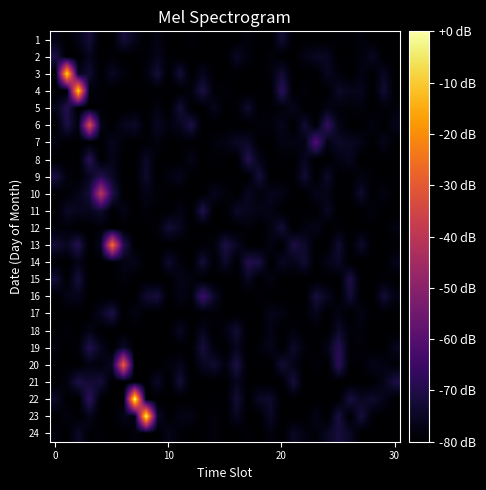

Reading left to right, transcribe all the data shown in this chart.

1: -77.5	-80.0	-76.8	-72.4	-80.0	-80.0	-72.1	-76.2	-80.0	-77.3	-80.0	-80.0	-78.8	-80.0	-80.0	-80.0	-80.0	-78.4	-80.0	-80.0	-72.7	-80.0	-79.7	-80.0	-80.0	-79.4	-80.0	-78.1	-80.0	-80.0	-80.0
2: -70.7	-80.0	-80.0	-75.9	-80.0	-79.0	-80.0	-80.0	-79.0	-76.3	-79.1	-80.0	-80.0	-80.0	-80.0	-80.0	-74.7	-78.3	-80.0	-78.4	-80.0	-80.0	-76.9	-74.8	-75.3	-80.0	-80.0	-78.3	-75.1	-80.0	-80.0
3: -80.0	-6.5	-75.9	-73.2	-80.0	-75.0	-78.2	-80.0	-78.2	-72.3	-80.0	-72.2	-80.0	-75.9	-79.6	-80.0	-79.5	-80.0	-80.0	-78.2	-72.6	-80.0	-80.0	-80.0	-75.4	-78.4	-80.0	-77.4	-79.5	-75.2	-80.0
4: -80.0	-80.0	-7.9	-78.5	-78.7	-80.0	-80.0	-80.0	-80.0	-80.0	-80.0	-80.0	-78.0	-70.6	-79.1	-78.7	-80.0	-80.0	-80.0	-79.7	-67.7	-80.0	-78.5	-80.0	-80.0	-74.3	-76.2	-76.0	-80.0	-73.0	-80.0
5: -77.1	-69.0	-80.0	-80.0	-79.5	-80.0	-80.0	-79.7	-80.0	-77.6	-80.0	-72.3	-80.0	-80.0	-75.9	-80.0	-78.9	-73.5	-80.0	-79.1	-78.7	-76.1	-80.0	-80.0	-77.4	-78.5	-78.7	-78.3	-80.0	-78.8	-78.5
6: -80.0	-70.7	-77.6	-33.0	-76.7	-80.0	-76.1	-74.2	-80.0	-75.2	-77.9	-75.9	-70.5	-80.0	-80.0	-80.0	-80.0	-80.0	-78.3	-78.6	-75.9	-79.9	-72.7	-80.0	-66.4	-76.9	-80.0	-80.0	-77.6	-80.0	-76.4
7: -77.6	-80.0	-80.0	-80.0	-80.0	-75.7	-78.9	-80.0	-79.1	-78.1	-80.0	-79.2	-79.7	-80.0	-78.2	-77.2	-74.6	-74.7	-80.0	-80.0	-77.4	-77.4	-77.4	-60.7	-77.1	-74.3	-75.2	-76.7	-80.0	-76.2	-80.0
8: -80.0	-80.0	-79.6	-68.4	-80.0	-76.6	-80.0	-80.0	-74.6	-79.7	-80.0	-80.0	-76.6	-80.0	-78.9	-79.8	-80.0	-69.3	-76.8	-80.0	-79.1	-80.0	-75.7	-80.0	-80.0	-77.5	-75.7	-80.0	-80.0	-80.0	-80.0
9: -71.2	-78.0	-80.0	-75.4	-69.4	-74.8	-80.0	-80.0	-73.7	-80.0	-77.8	-76.1	-80.0	-80.0	-80.0	-80.0	-80.0	-80.0	-71.8	-80.0	-80.0	-79.3	-72.8	-80.0	-74.2	-79.9	-80.0	-77.7	-79.0	-80.0	-79.7
10: -80.0	-79.4	-76.7	-72.1	-40.5	-69.3	-80.0	-80.0	-77.1	-78.6	-80.0	-80.0	-80.0	-80.0	-75.8	-78.2	-80.0	-75.5	-78.5	-75.9	-76.9	-80.0	-80.0	-76.3	-76.9	-80.0	-79.4	-73.6	-80.0	-77.3	-80.0
11: -80.0	-74.5	-75.9	-75.9	-73.5	-79.9	-76.6	-80.0	-78.4	-80.0	-79.5	-77.0	-80.0	-69.5	-80.0	-80.0	-74.2	-76.0	-76.9	-76.9	-80.0	-80.0	-79.6	-80.0	-75.1	-80.0	-80.0	-80.0	-77.9	-80.0	-80.0
12: -78.8	-78.8	-80.0	-80.0	-78.8	-80.0	-80.0	-80.0	-80.0	-78.4	-72.6	-75.7	-80.0	-80.0	-80.0	-80.0	-80.0	-78.4	-80.0	-77.4	-72.3	-80.0	-78.0	-76.5	-80.0	-78.9	-79.9	-79.5	-80.0	-79.9	-77.5
13: -72.7	-75.2	-69.2	-80.0	-75.6	-24.6	-69.1	-80.0	-80.0	-80.0	-80.0	-80.0	-80.0	-79.2	-78.3	-70.6	-75.2	-80.0	-80.0	-77.5	-80.0	-70.8	-74.1	-80.0	-80.0	-73.2	-80.0	-73.8	-80.0	-80.0	-80.0
14: -79.8	-80.0	-76.9	-80.0	-80.0	-79.4	-77.4	-76.4	-80.0	-80.0	-73.6	-78.3	-80.0	-72.2	-79.4	-74.1	-79.7	-69.7	-71.2	-80.0	-75.1	-76.8	-73.2	-80.0	-76.6	-74.7	-80.0	-80.0	-80.0	-80.0	-76.4
15: -72.5	-79.6	-71.9	-80.0	-80.0	-80.0	-78.1	-80.0	-80.0	-80.0	-80.0	-76.7	-78.2	-80.0	-80.0	-80.0	-80.0	-75.2	-80.0	-77.5	-80.0	-80.0	-80.0	-80.0	-80.0	-80.0	-70.2	-79.8	-80.0	-78.9	-80.0
16: -80.0	-76.9	-76.2	-80.0	-80.0	-80.0	-80.0	-80.0	-73.2	-71.8	-80.0	-77.1	-78.4	-64.6	-74.4	-80.0	-80.0	-80.0	-79.0	-80.0	-80.0	-80.0	-80.0	-71.6	-75.6	-80.0	-72.6	-79.6	-80.0	-72.4	-77.3
17: -80.0	-80.0	-80.0	-80.0	-75.4	-70.5	-80.0	-77.2	-80.0	-80.0	-80.0	-80.0	-79.8	-80.0	-78.6	-80.0	-80.0	-80.0	-80.0	-76.2	-77.5	-80.0	-79.5	-76.2	-80.0	-77.3	-80.0	-77.1	-80.0	-80.0	-80.0
18: -79.8	-78.7	-80.0	-76.8	-80.0	-80.0	-80.0	-80.0	-79.8	-80.0	-80.0	-75.0	-80.0	-75.8	-80.0	-77.4	-72.8	-80.0	-80.0	-77.1	-80.0	-78.1	-80.0	-79.6	-80.0	-74.2	-78.7	-78.3	-80.0	-80.0	-80.0
19: -78.0	-80.0	-78.6	-69.6	-75.6	-80.0	-74.0	-80.0	-80.0	-80.0	-80.0	-80.0	-79.9	-71.6	-78.4	-80.0	-75.9	-80.0	-78.8	-76.1	-80.0	-74.3	-78.3	-80.0	-76.8	-68.6	-79.1	-78.8	-80.0	-80.0	-75.8
20: -80.0	-79.6	-80.0	-77.6	-78.3	-74.8	-28.2	-80.0	-80.0	-80.0	-78.1	-76.2	-80.0	-75.7	-73.2	-77.9	-70.6	-80.0	-80.0	-80.0	-72.5	-76.7	-80.0	-78.6	-80.0	-67.8	-79.4	-79.5	-76.4	-77.6	-78.9
21: -80.0	-77.6	-70.6	-73.3	-72.0	-80.0	-80.0	-80.0	-79.7	-74.5	-80.0	-72.4	-80.0	-80.0	-80.0	-80.0	-75.9	-79.6	-80.0	-80.0	-80.0	-71.7	-80.0	-80.0	-80.0	-80.0	-80.0	-80.0	-80.0	-76.5	-70.8
22: -74.4	-80.0	-80.0	-67.1	-79.7	-79.9	-80.0	0.0	-80.0	-80.0	-80.0	-80.0	-80.0	-80.0	-79.5	-80.0	-72.5	-80.0	-74.5	-73.8	-80.0	-80.0	-80.0	-80.0	-80.0	-80.0	-71.2	-75.3	-73.6	-76.4	-80.0
23: -80.0	-77.6	-80.0	-76.4	-80.0	-80.0	-76.4	-77.8	-1.9	-74.2	-80.0	-76.9	-77.0	-80.0	-78.4	-80.0	-75.4	-80.0	-80.0	-74.8	-80.0	-80.0	-80.0	-77.0	-80.0	-71.2	-80.0	-71.5	-78.9	-80.0	-80.0
24: -78.0	-80.0	-74.5	-79.4	-79.2	-80.0	-80.0	-78.5	-80.0	-80.0	-76.3	-79.1	-80.0	-79.9	-78.3	-80.0	-80.0	-79.0	-80.0	-78.0	-80.0	-74.9	-77.6	-78.7	-75.1	-71.7	-74.9	-80.0	-80.0	-80.0	-79.9